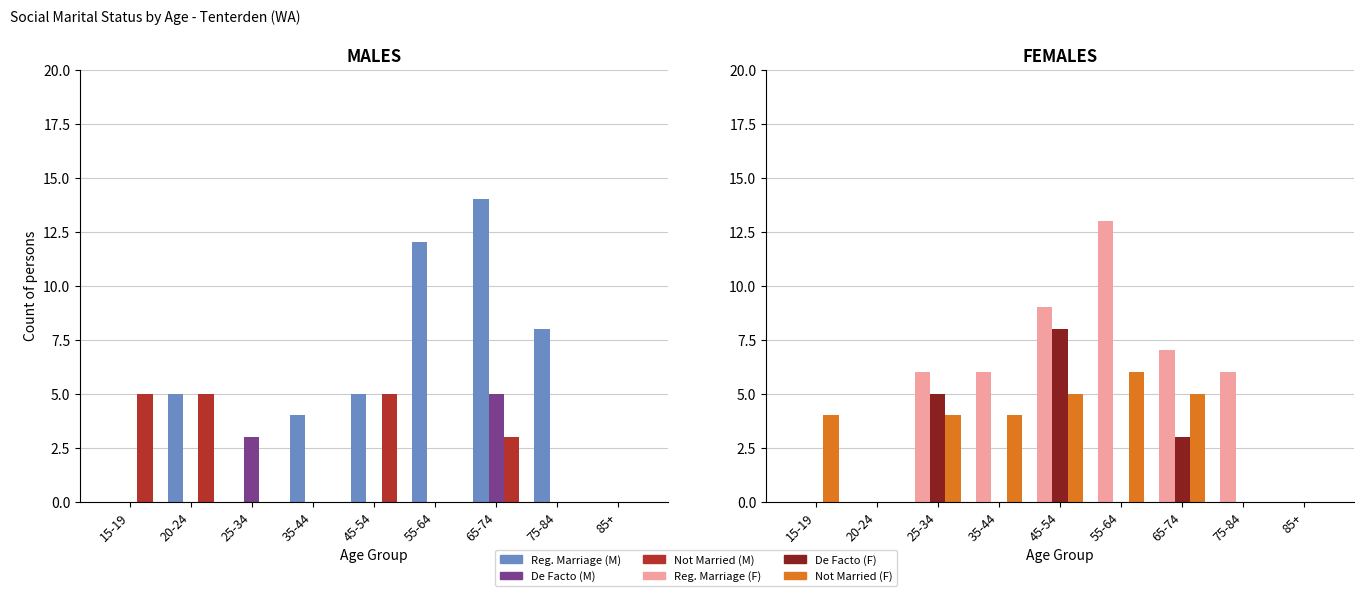

What is the total value across all series at 45-54?

22